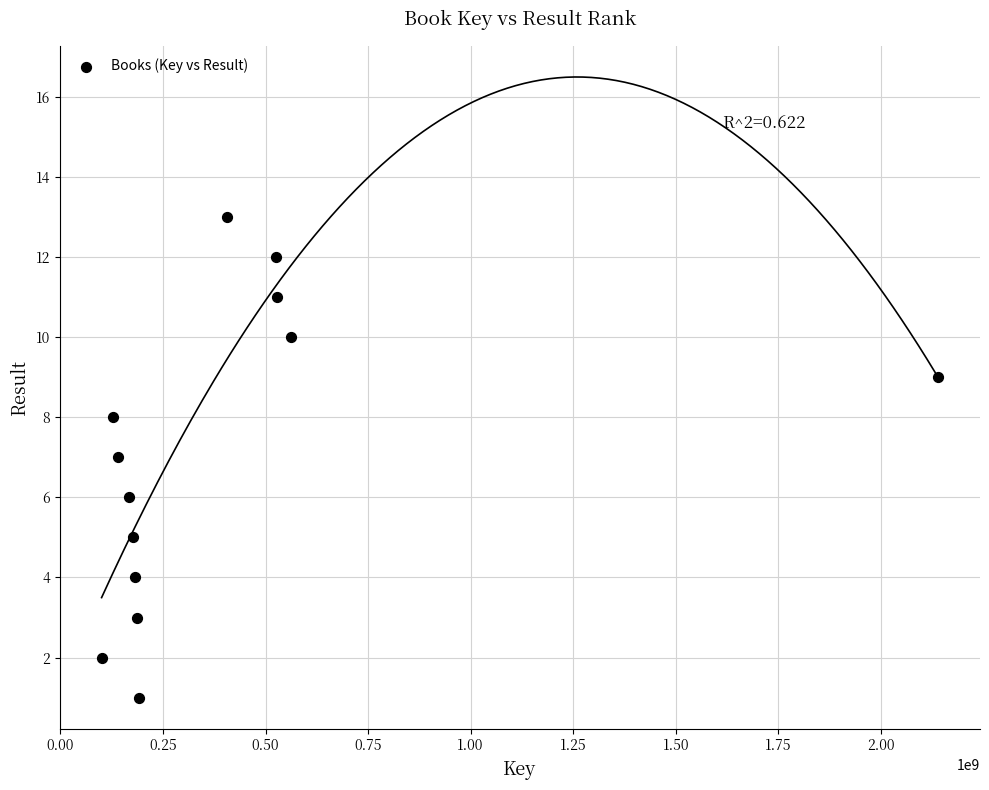

What is the range of Y values (max minus min)?

12